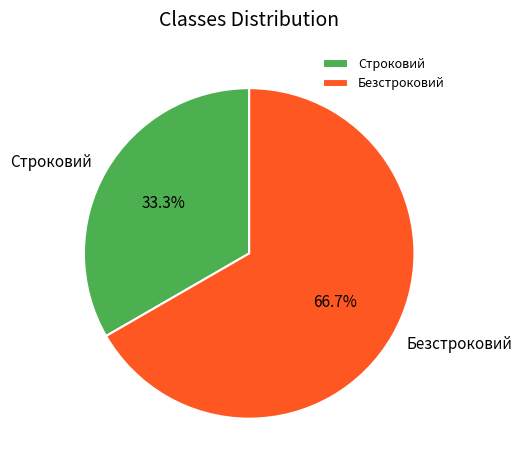

How many segments does this pie chart have?

2